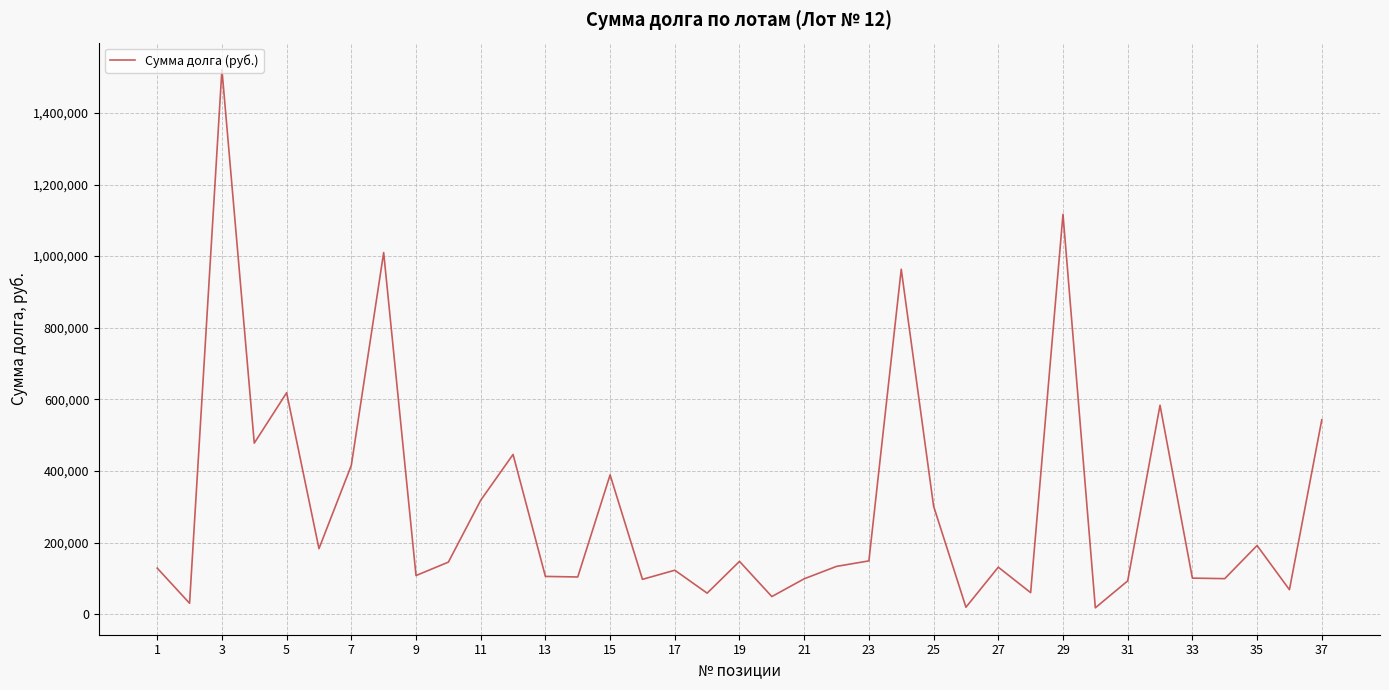

What is the difference between the maximum and minimum values?

1503662.7